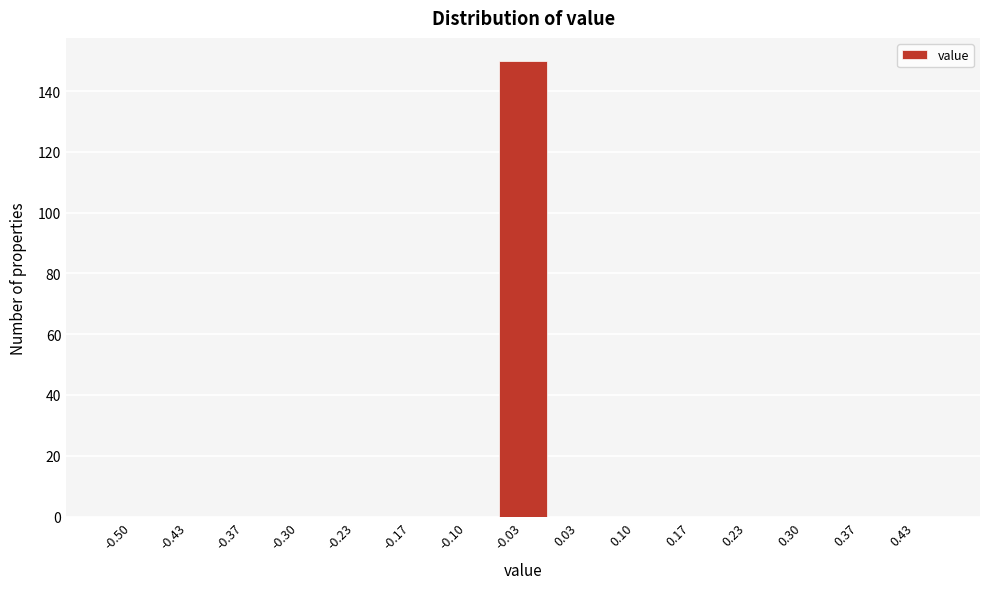

Reading right to left, extract all data points from this chart.

0.43=0	0.37=0	0.30=0	0.23=0	0.17=0	0.10=0	0.03=0	-0.03=150	-0.10=0	-0.17=0	-0.23=0	-0.30=0	-0.37=0	-0.43=0	-0.50=0